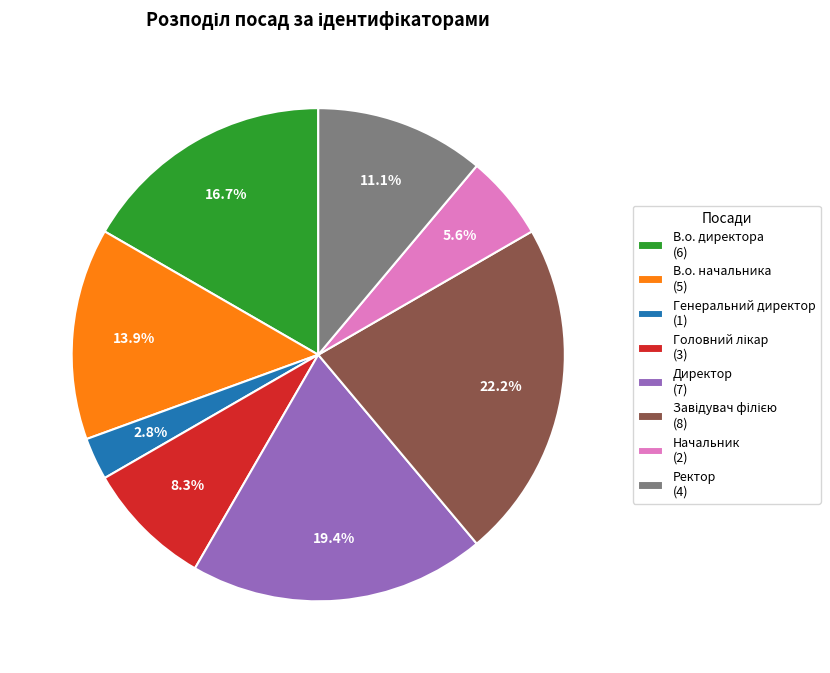

Which has a higher value, В.о. начальника (5) or Ректор (4)?

В.о. начальника (5)